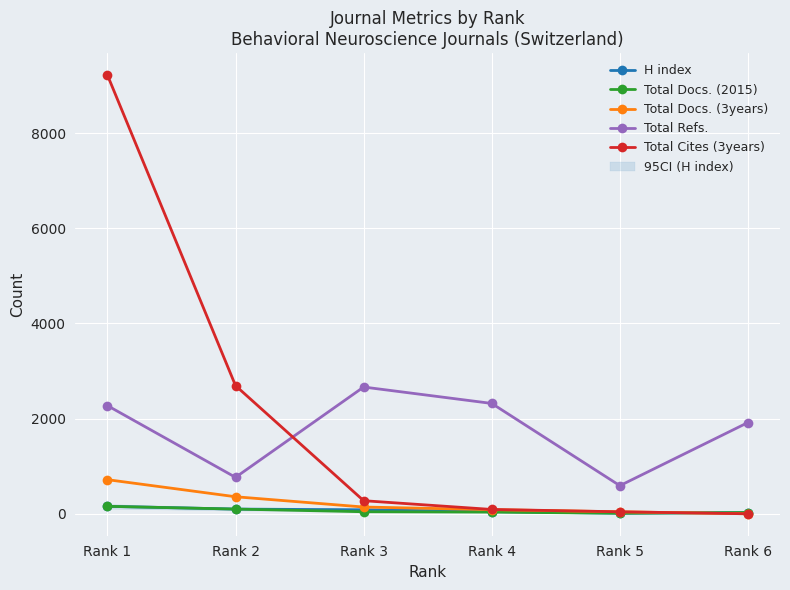

Which has a higher value, Rank 4 or Rank 5?

Rank 4